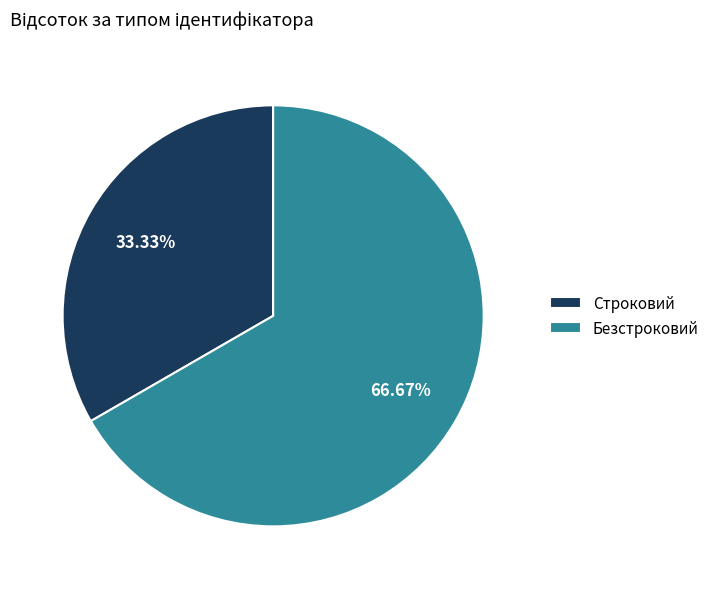

To the nearest percent, what is the combined percentage of Строковий and Безстроковий?

100%